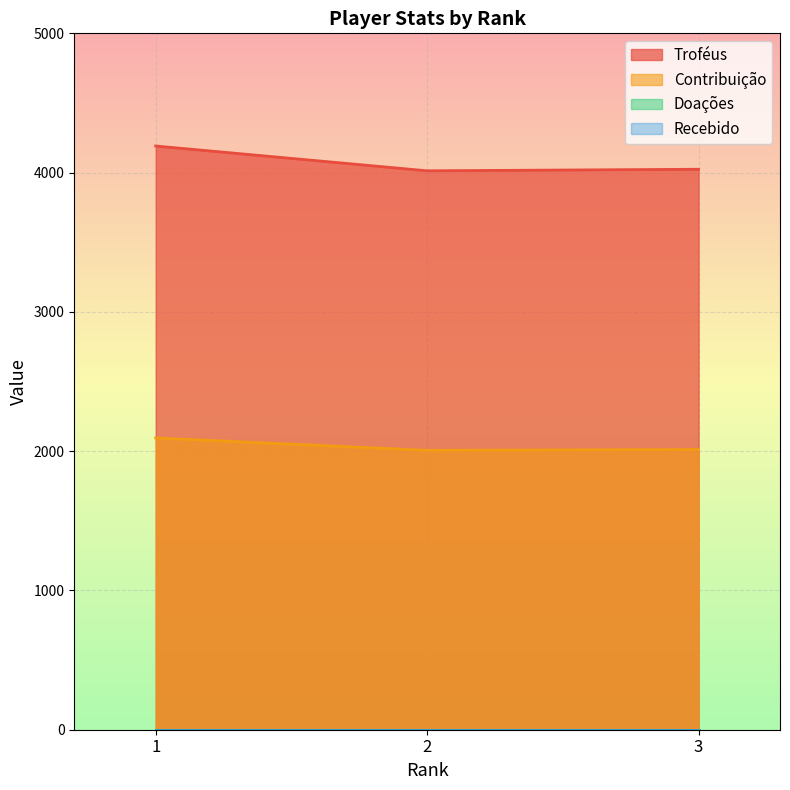

What is the lowest value of the Contribuição series?

2006